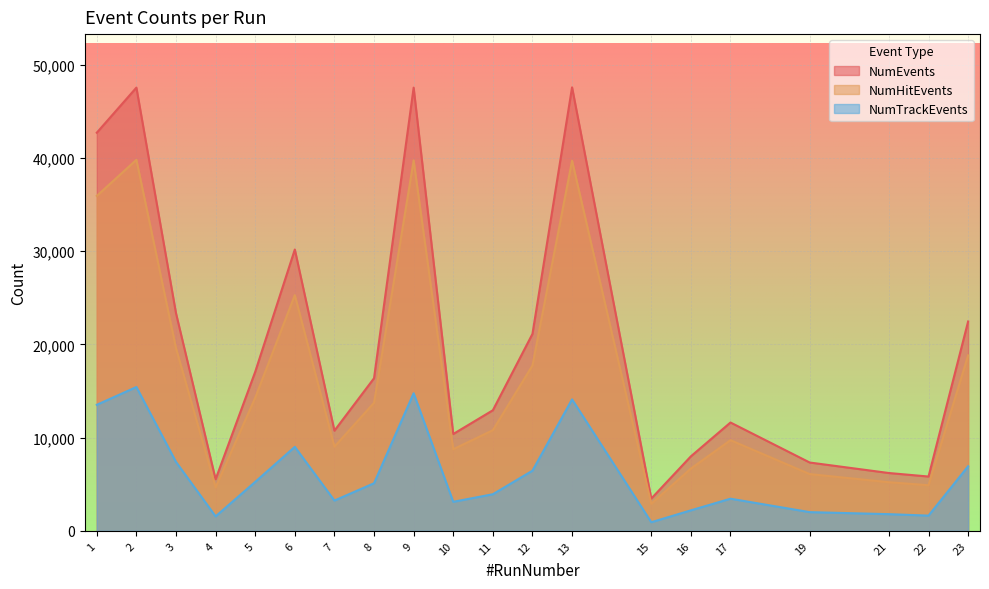

Reading left to right, what are all the values shown in this chart?

NumEvents: 42717	47553	23346	5532	17059	30183	10745	16371	47550	10387	12934	21128	47584	3458	7992	11621	7328	6201	5824	22460
NumHitEvents: 35936	39809	19595	4661	14284	25290	9028	13734	39746	8751	10795	17738	39713	2899	6680	9723	6086	5212	4891	18827
NumTrackEvents: 13520	15428	7390	1549	5250	9009	3247	5104	14760	3112	3925	6452	14101	921	2197	3445	2004	1787	1630	6924